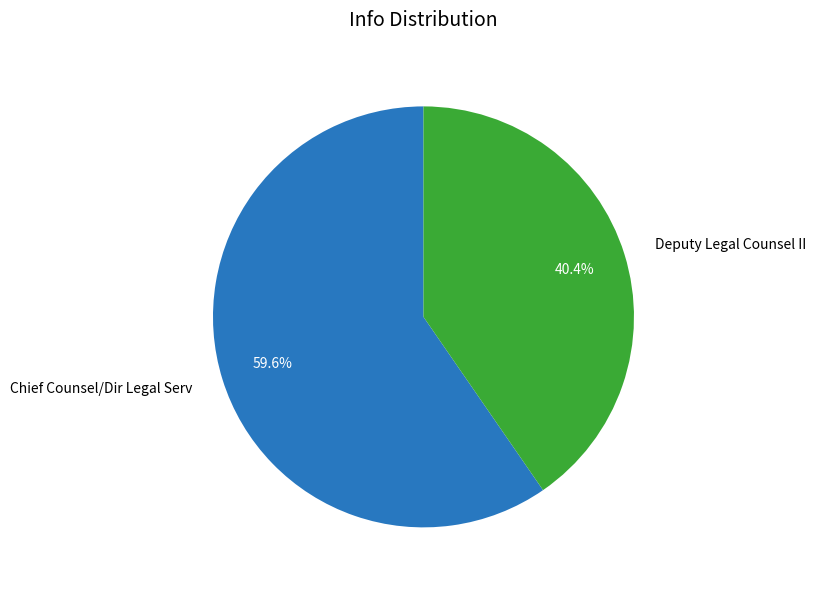

Rank the categories by value from highest to lowest.

Chief Counsel/Dir Legal Serv, Deputy Legal Counsel II